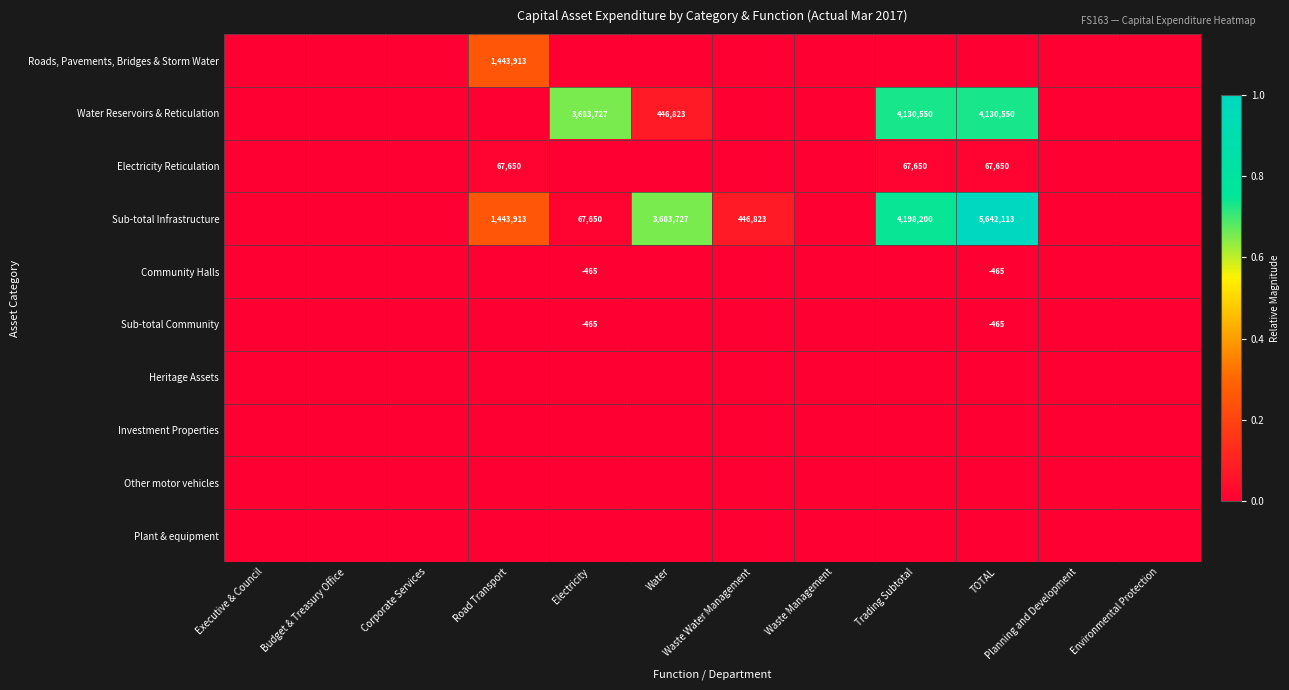

How many series are shown in this chart?

10